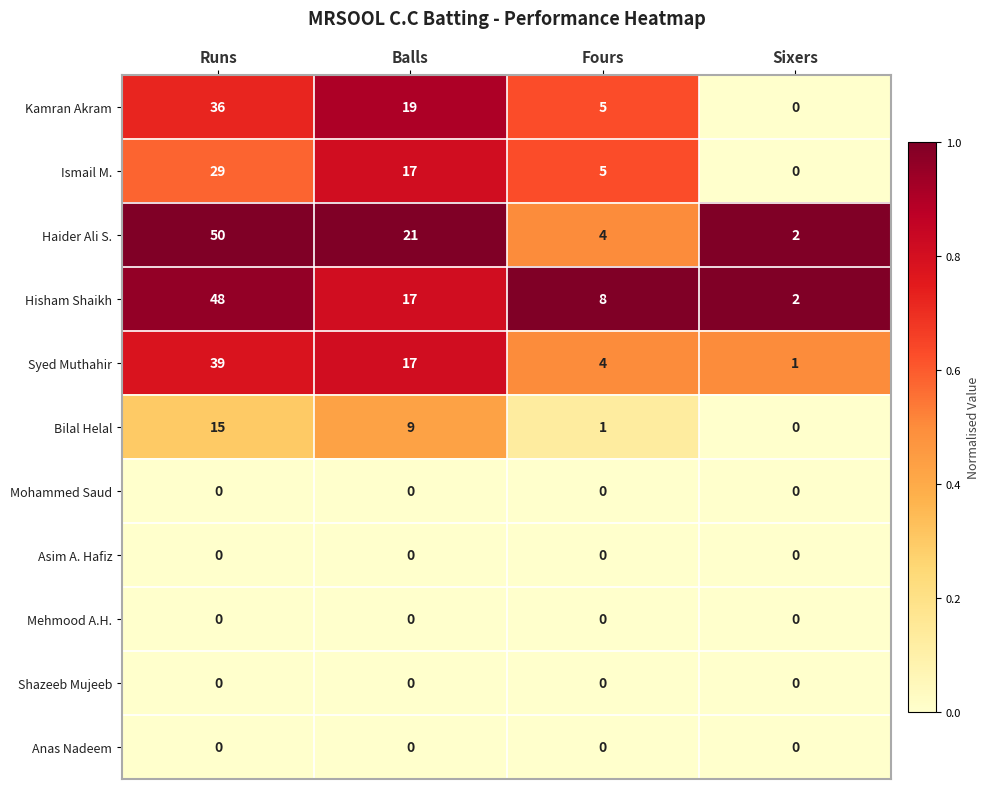

What is the spread (max minus min) of values at Fours?

8